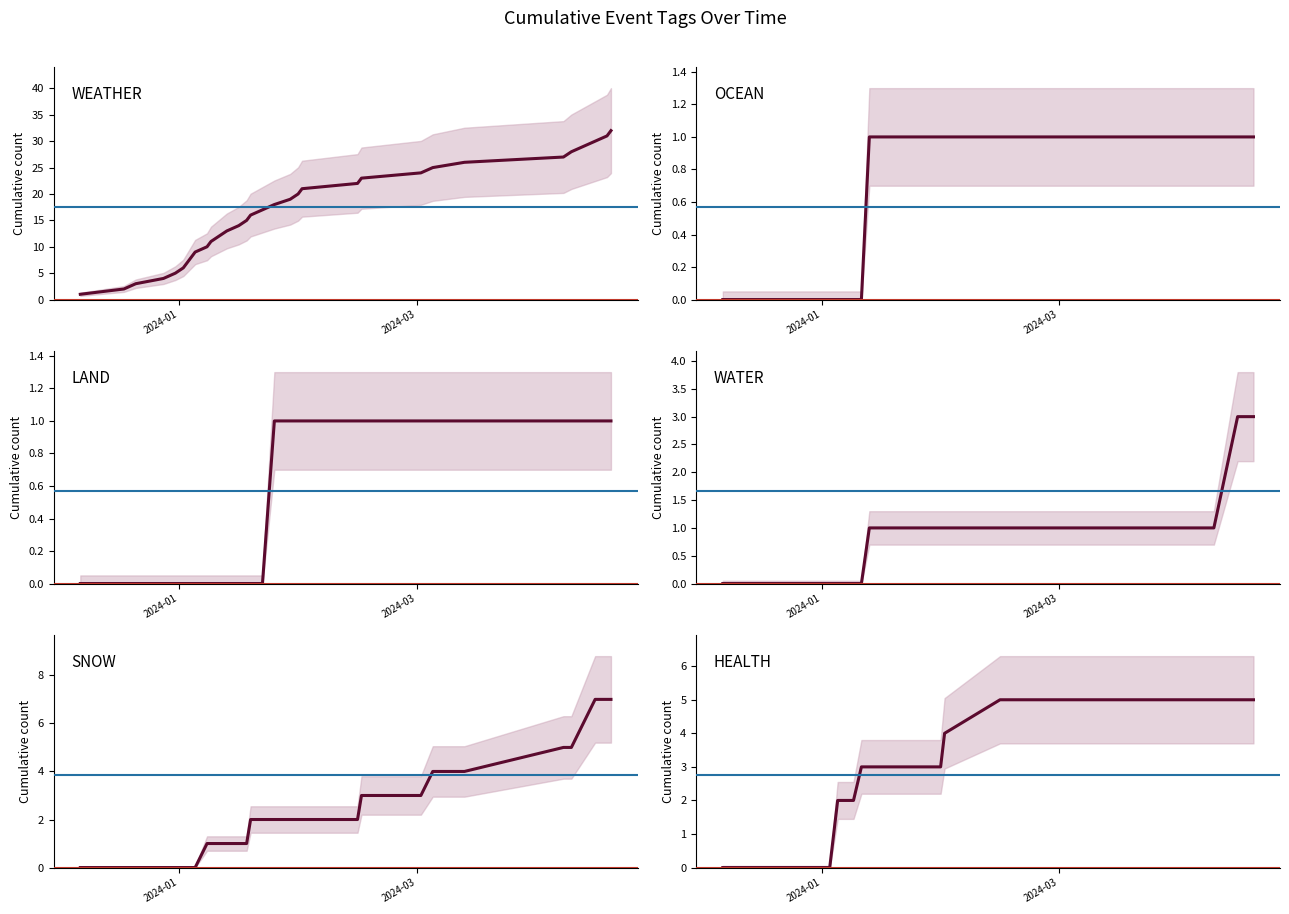

How many series are shown in this chart?

6